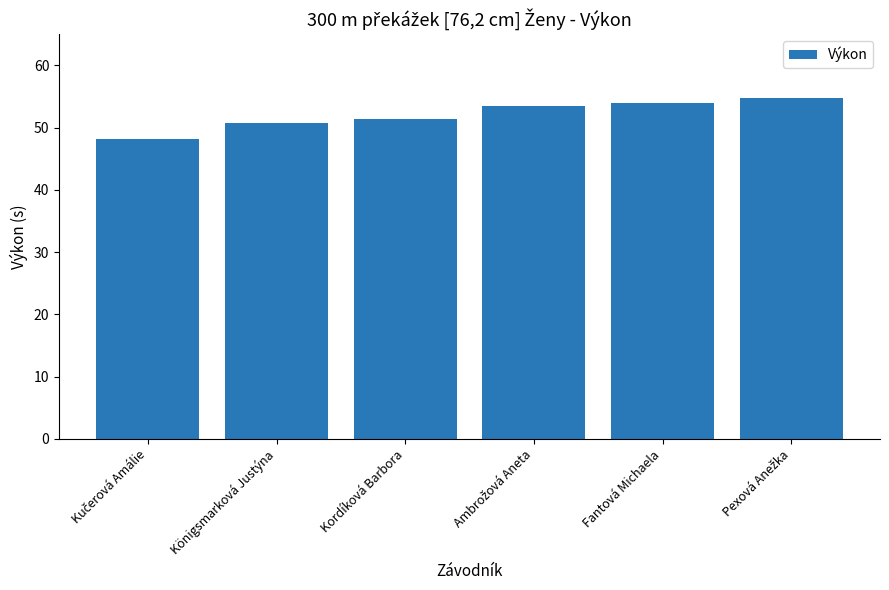

What is the change in value from Königsmarková Justýna to Fantová Michaela?

+3.1